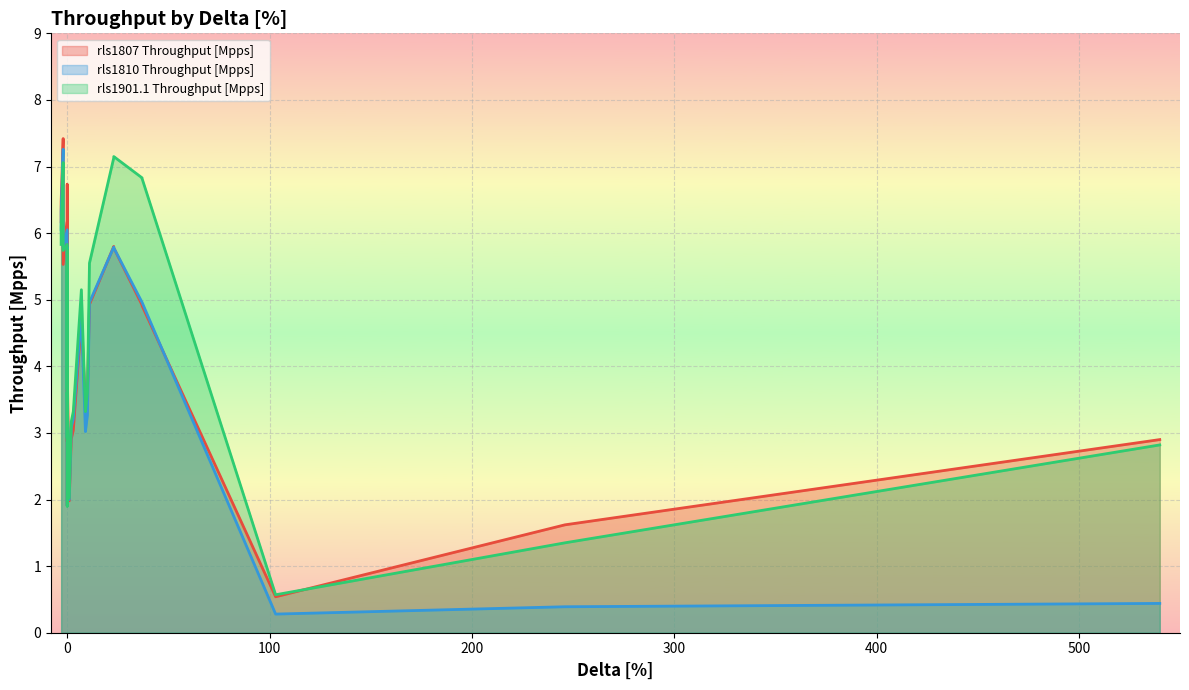

Is the value of rls1807 Throughput [Mpps] at 0 greater than the value of rls1901.1 Throughput [Mpps] at 0?

Yes